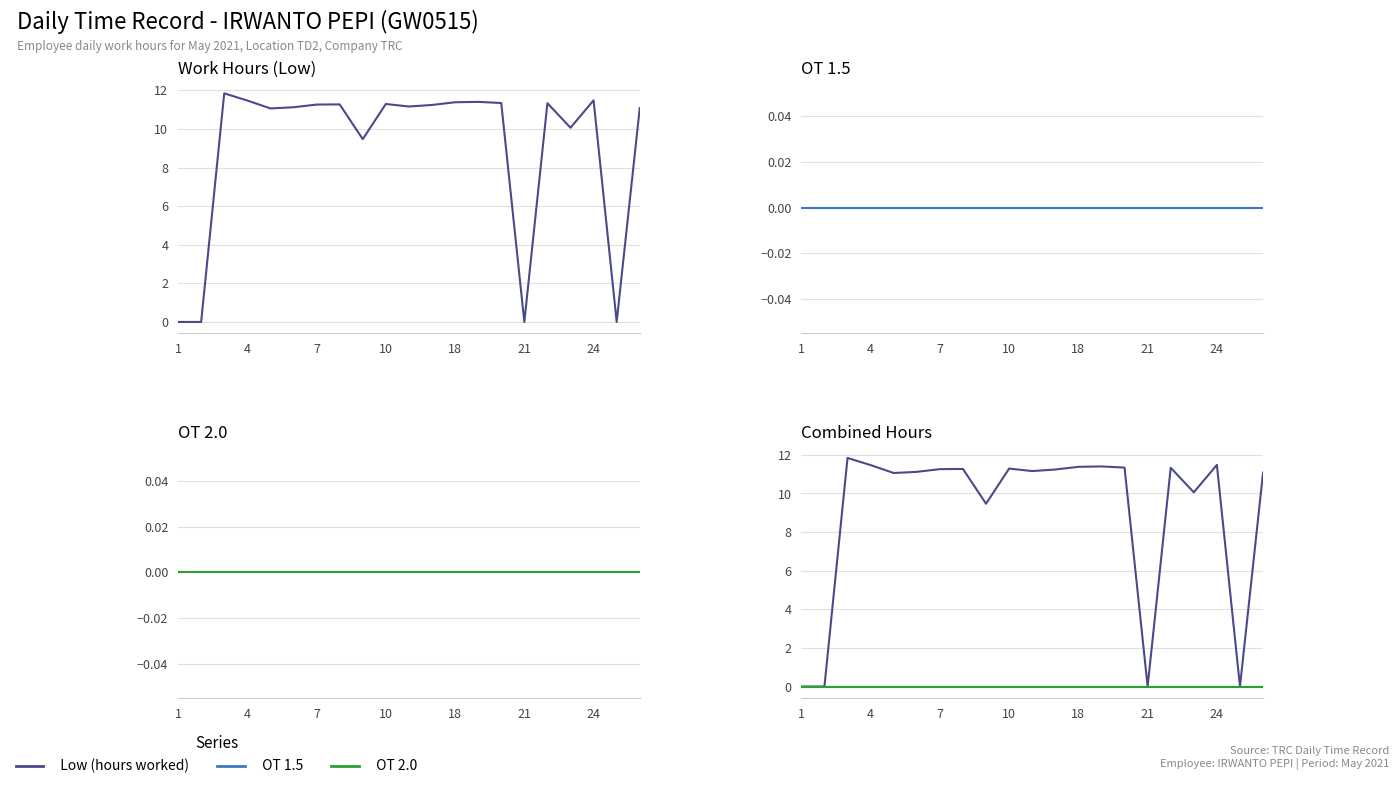

At which label does OT 1.5 reach its minimum?

1